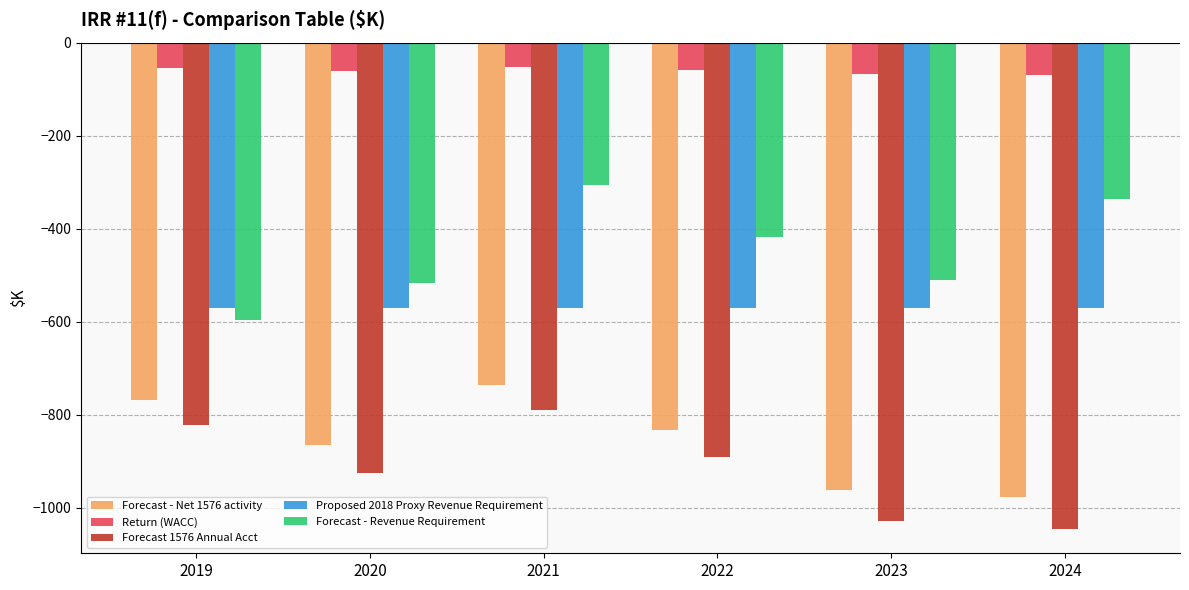

Rank the categories by Forecast 1576 Annual Acct value from lowest to highest.

2024, 2023, 2020, 2022, 2019, 2021